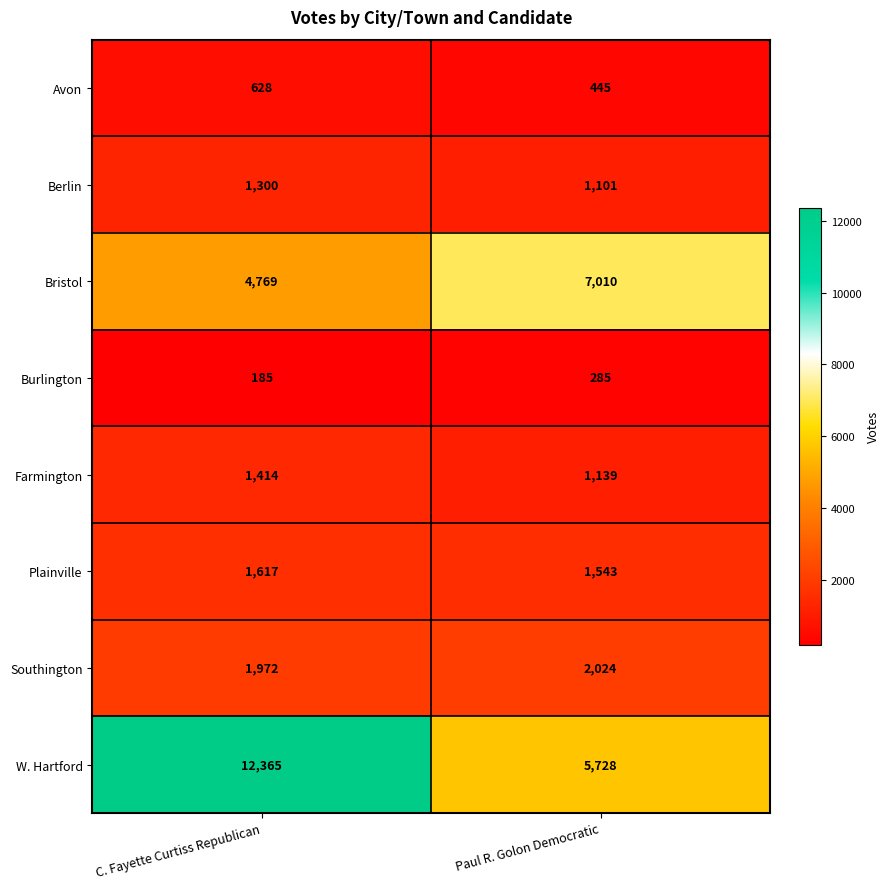

Is it true that Berlin equals 1101 at Paul R. Golon Democratic?

True